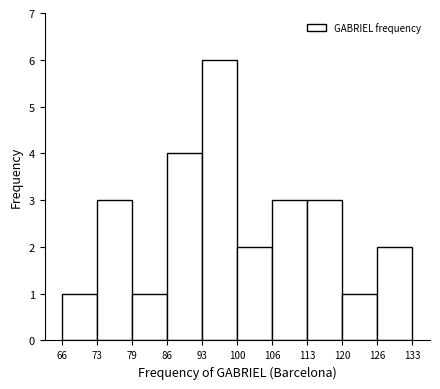

What is the height of the bar covering 93 to 100 on the x-axis? The values are not printed on the chart, so give them approximately, as read against the axis.

6